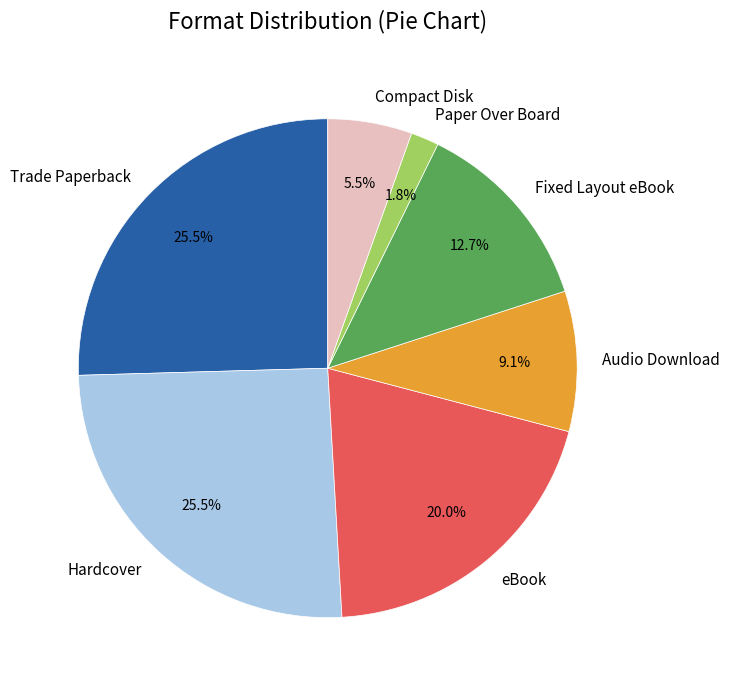

What percentage is NOT represented by Fixed Layout eBook?

87.3%